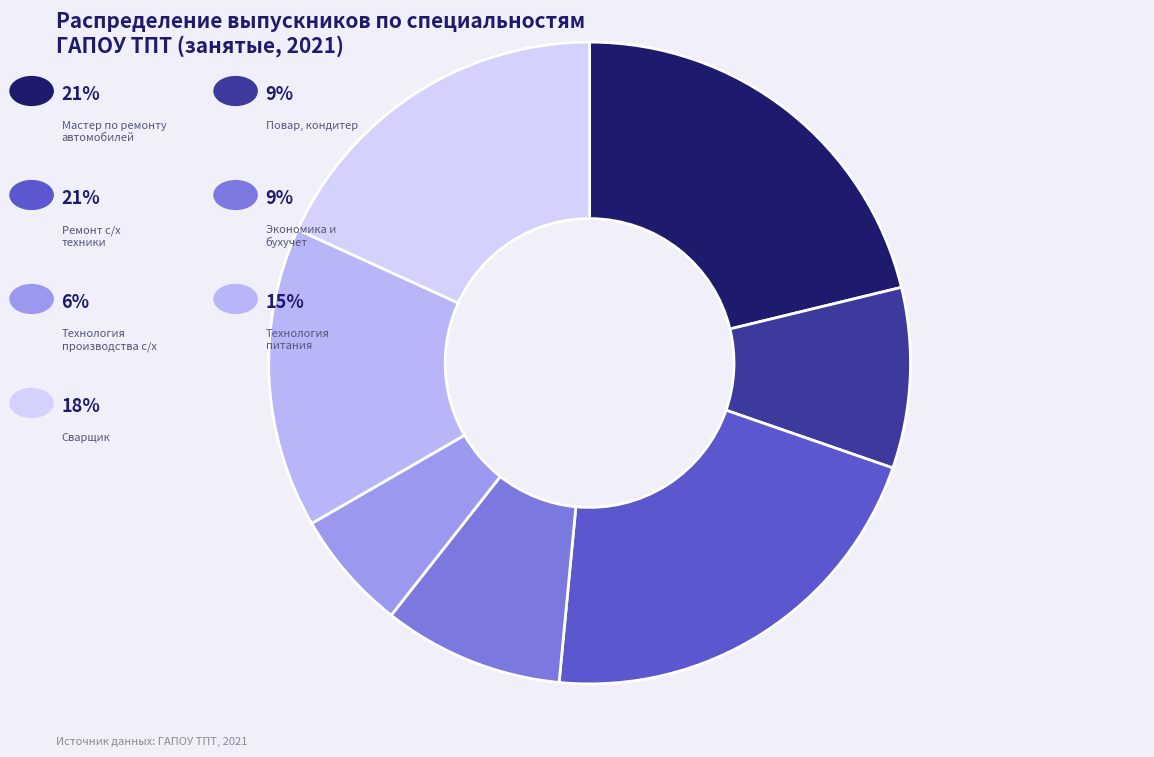

Is there a majority slice in this chart?

No